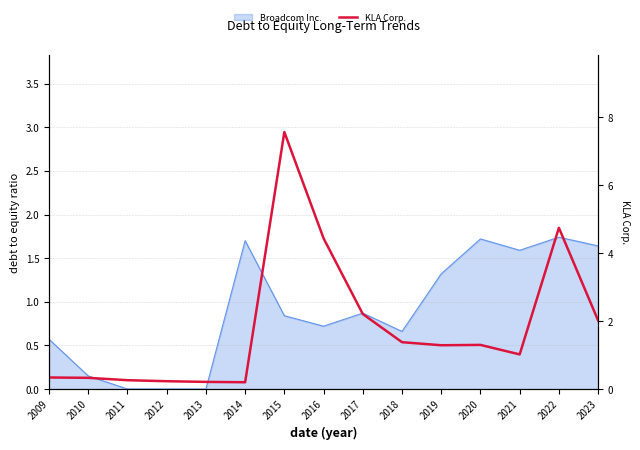

Does the chart display data point markers on the line(s)?

No